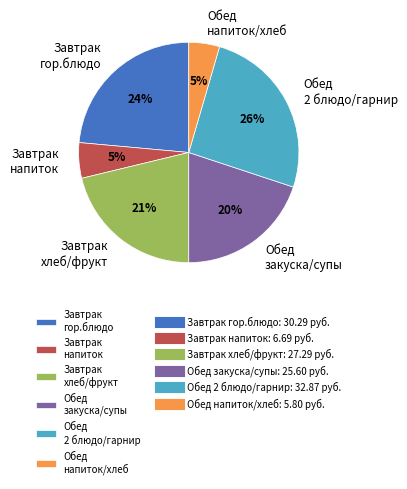

How many segments does this pie chart have?

6